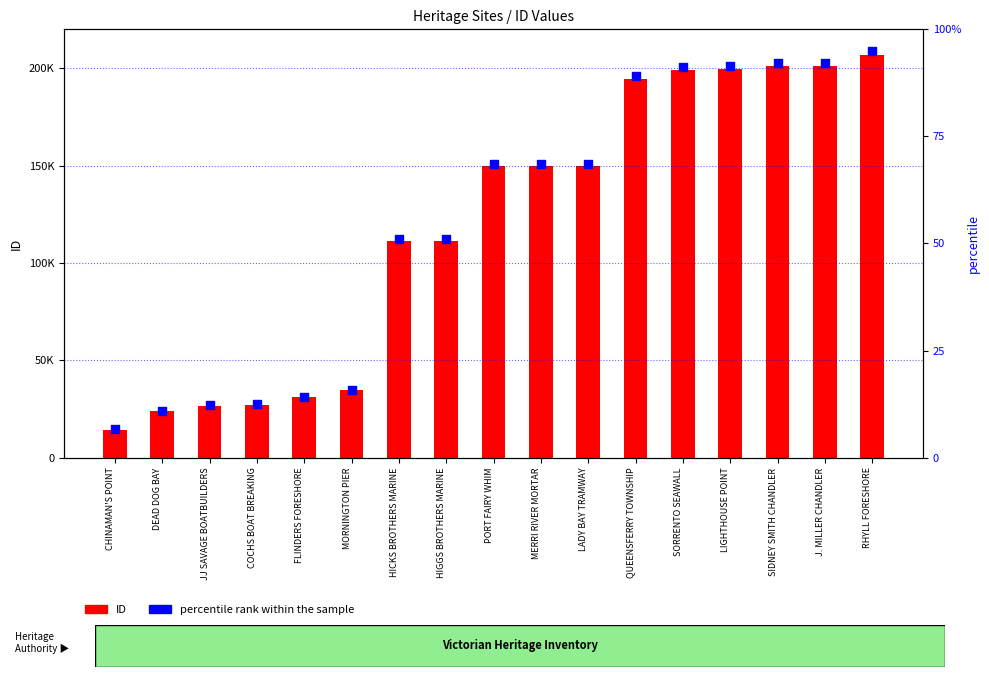

What is the total value across all series at J. MILLER CHANDLER?

201103.2